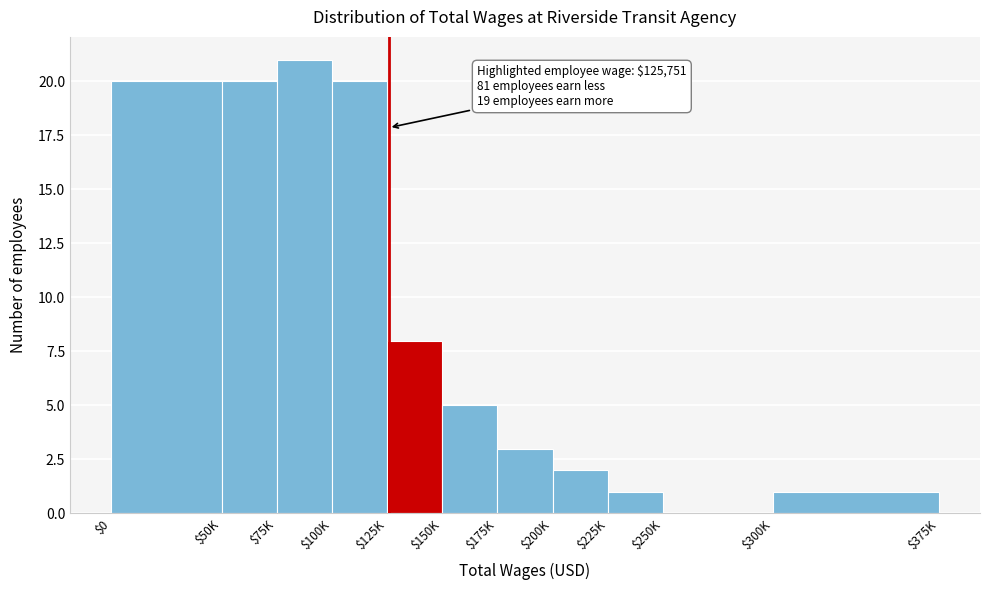

Read the value at $125K, to the nearest 10.

10